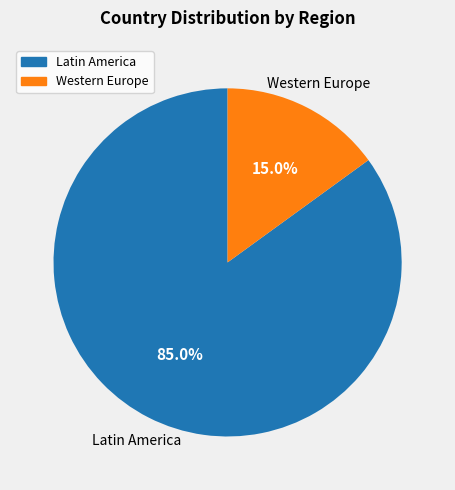

How many segments does this pie chart have?

2